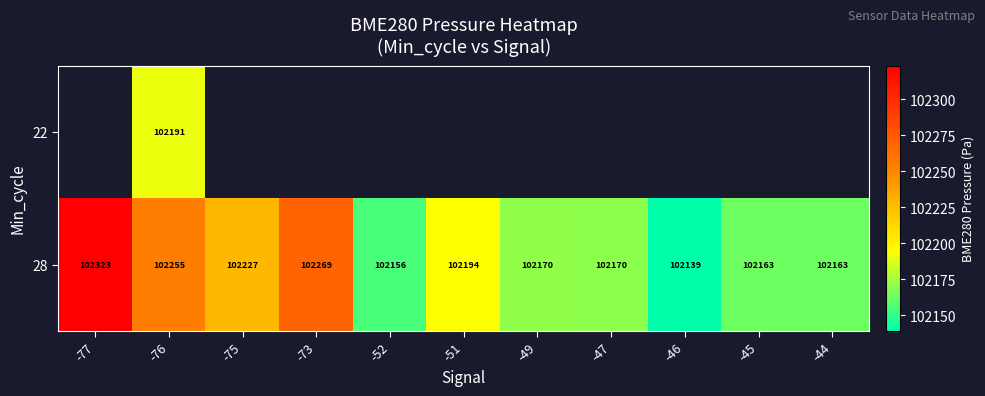

Which category has the highest value in the 28 series?

-77